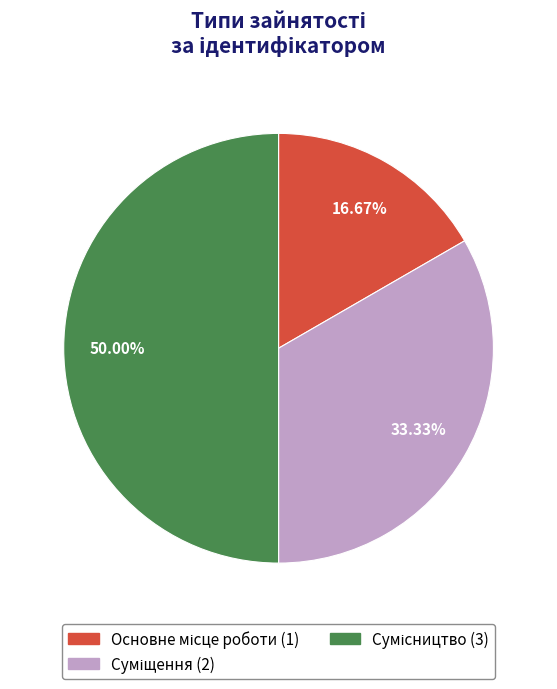

To the nearest percent, what is the average slice percentage?

33%